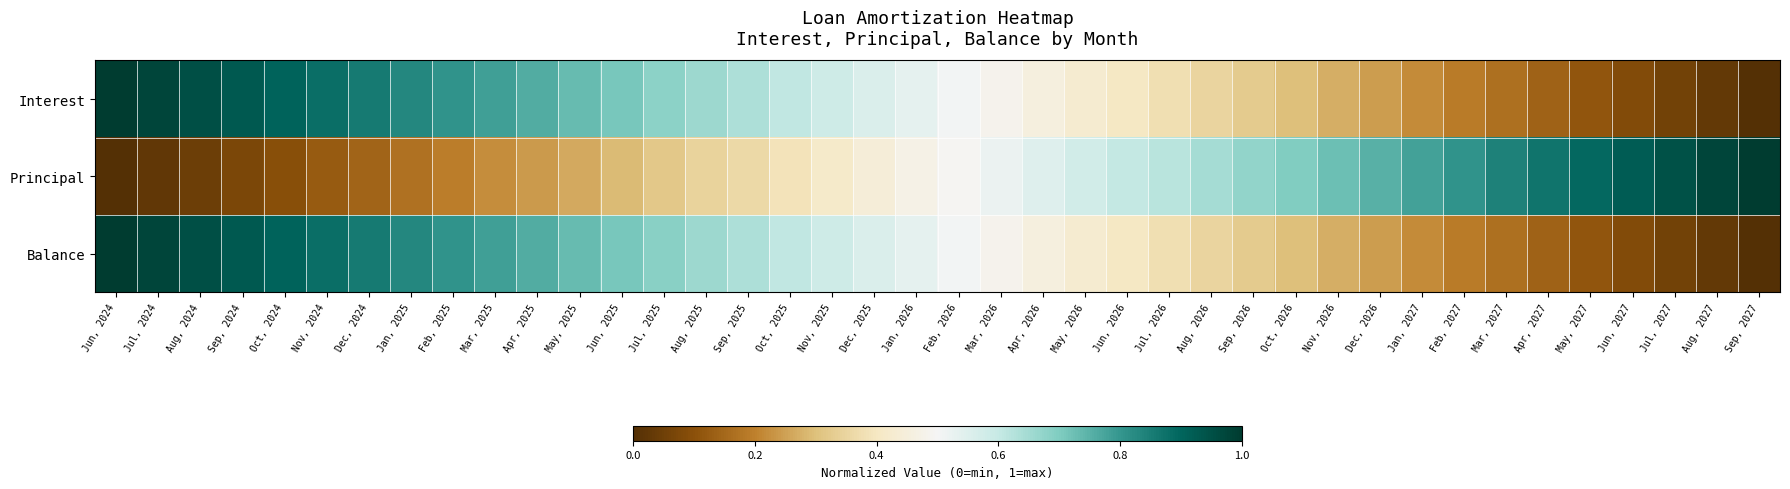

Between Mar, 2026 and Aug, 2026, which is larger?

Mar, 2026